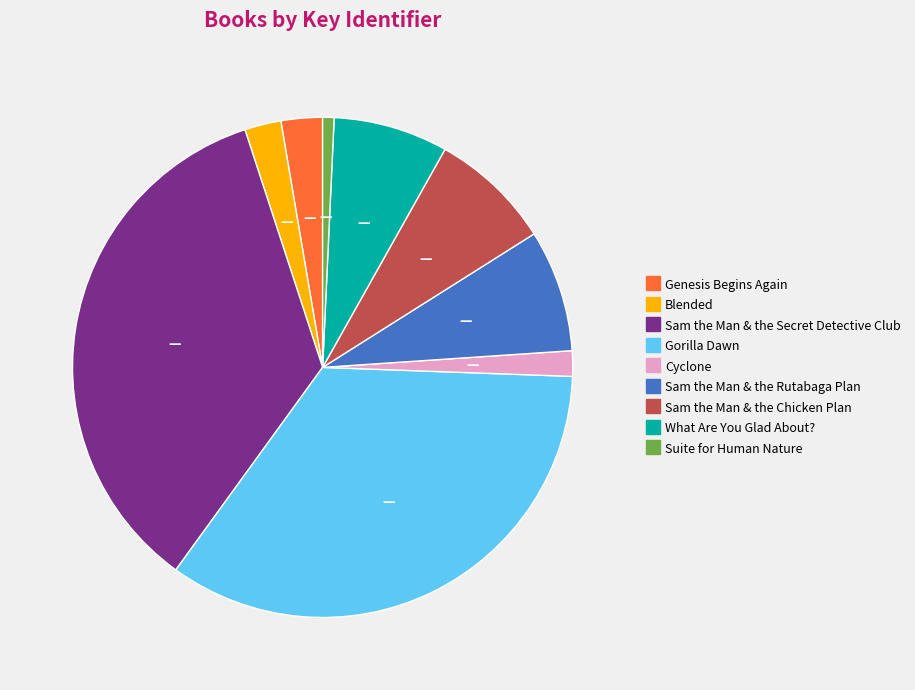

What is the smallest slice in the pie chart?

Suite for Human Nature